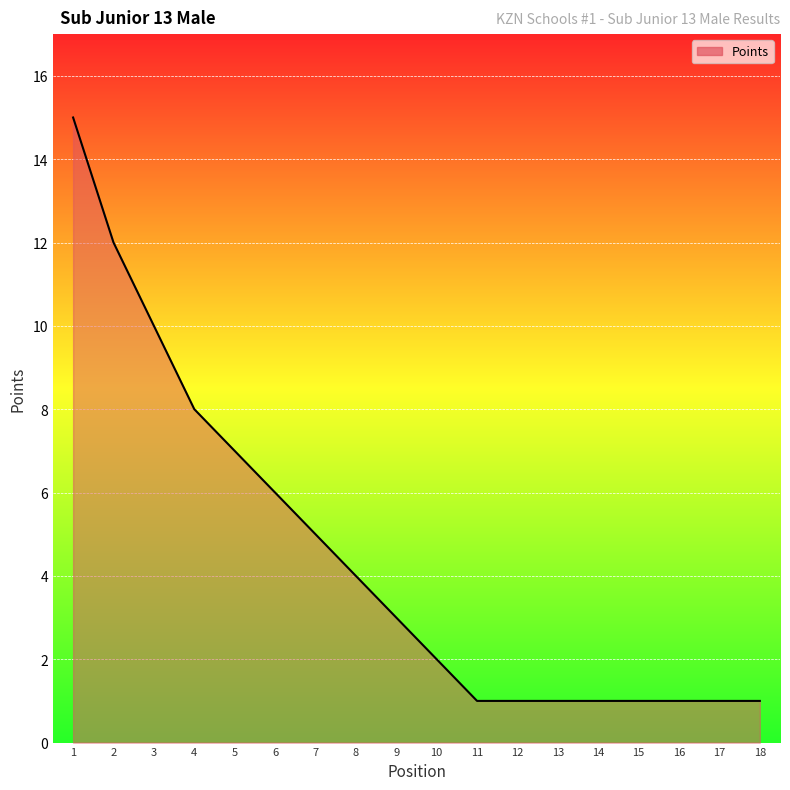

What is the difference between the maximum and minimum values?

14